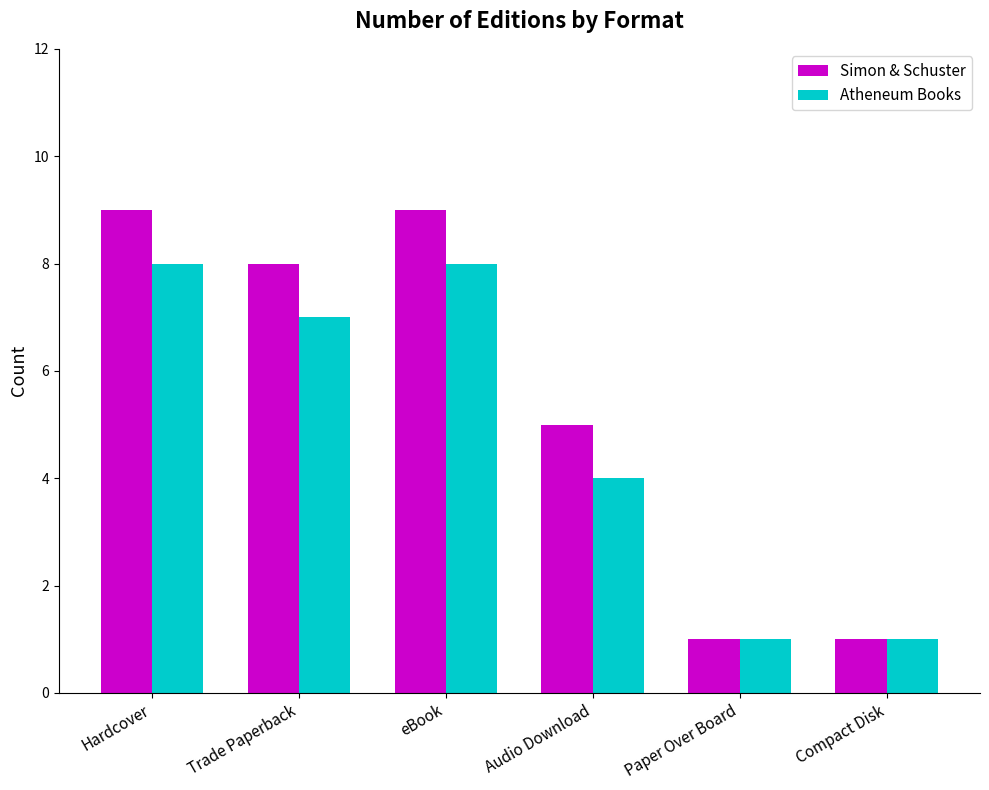

Which series has the widest spread of values?

Simon & Schuster